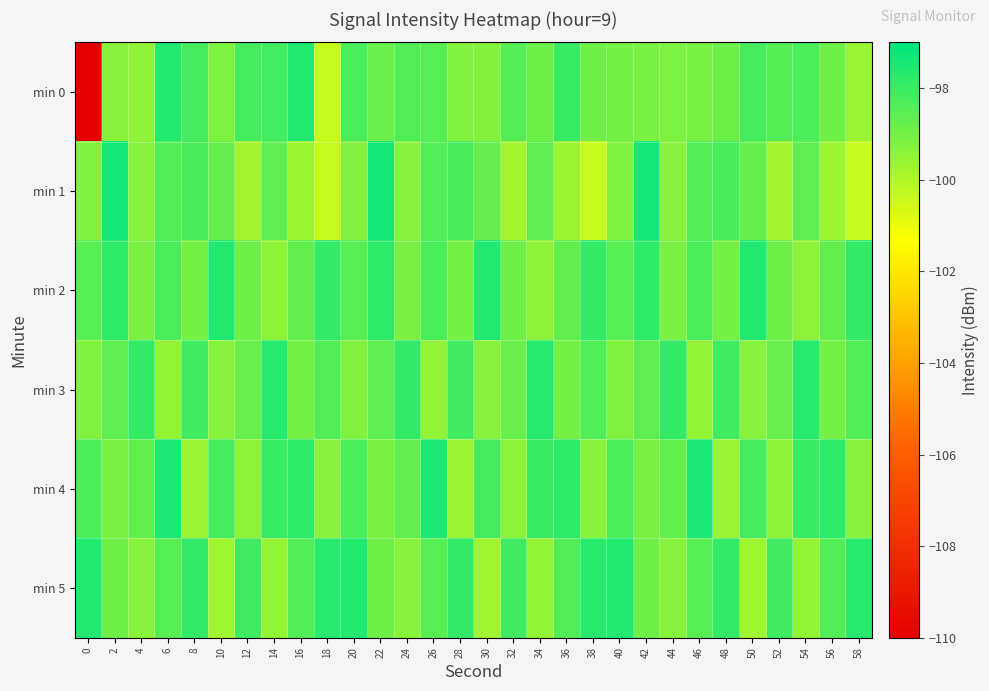

How many data points does each series have?

30